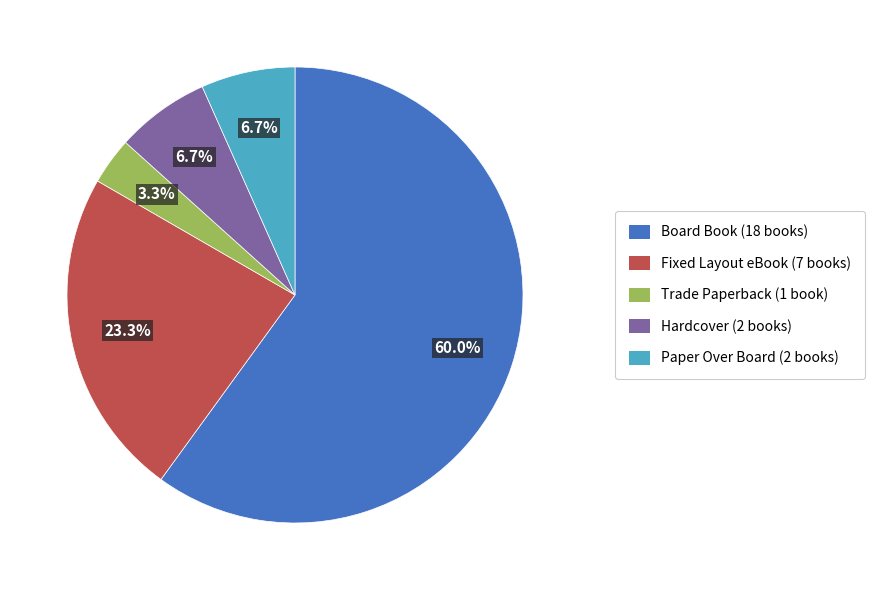

How many segments does this pie chart have?

5